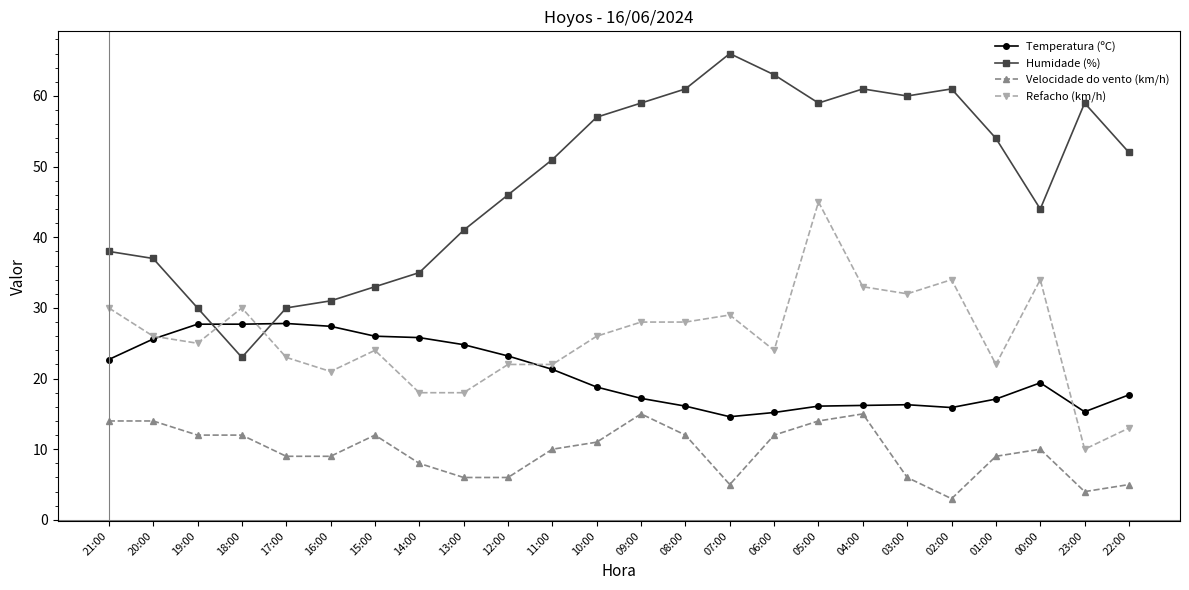

What position from the left is 12:00?

10